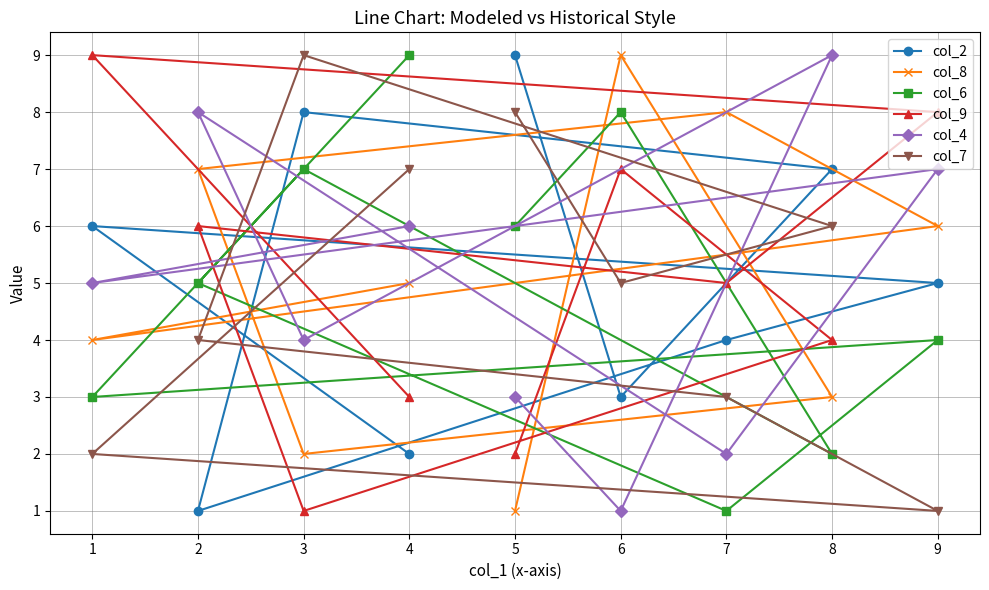

What is the greatest value displayed?

9